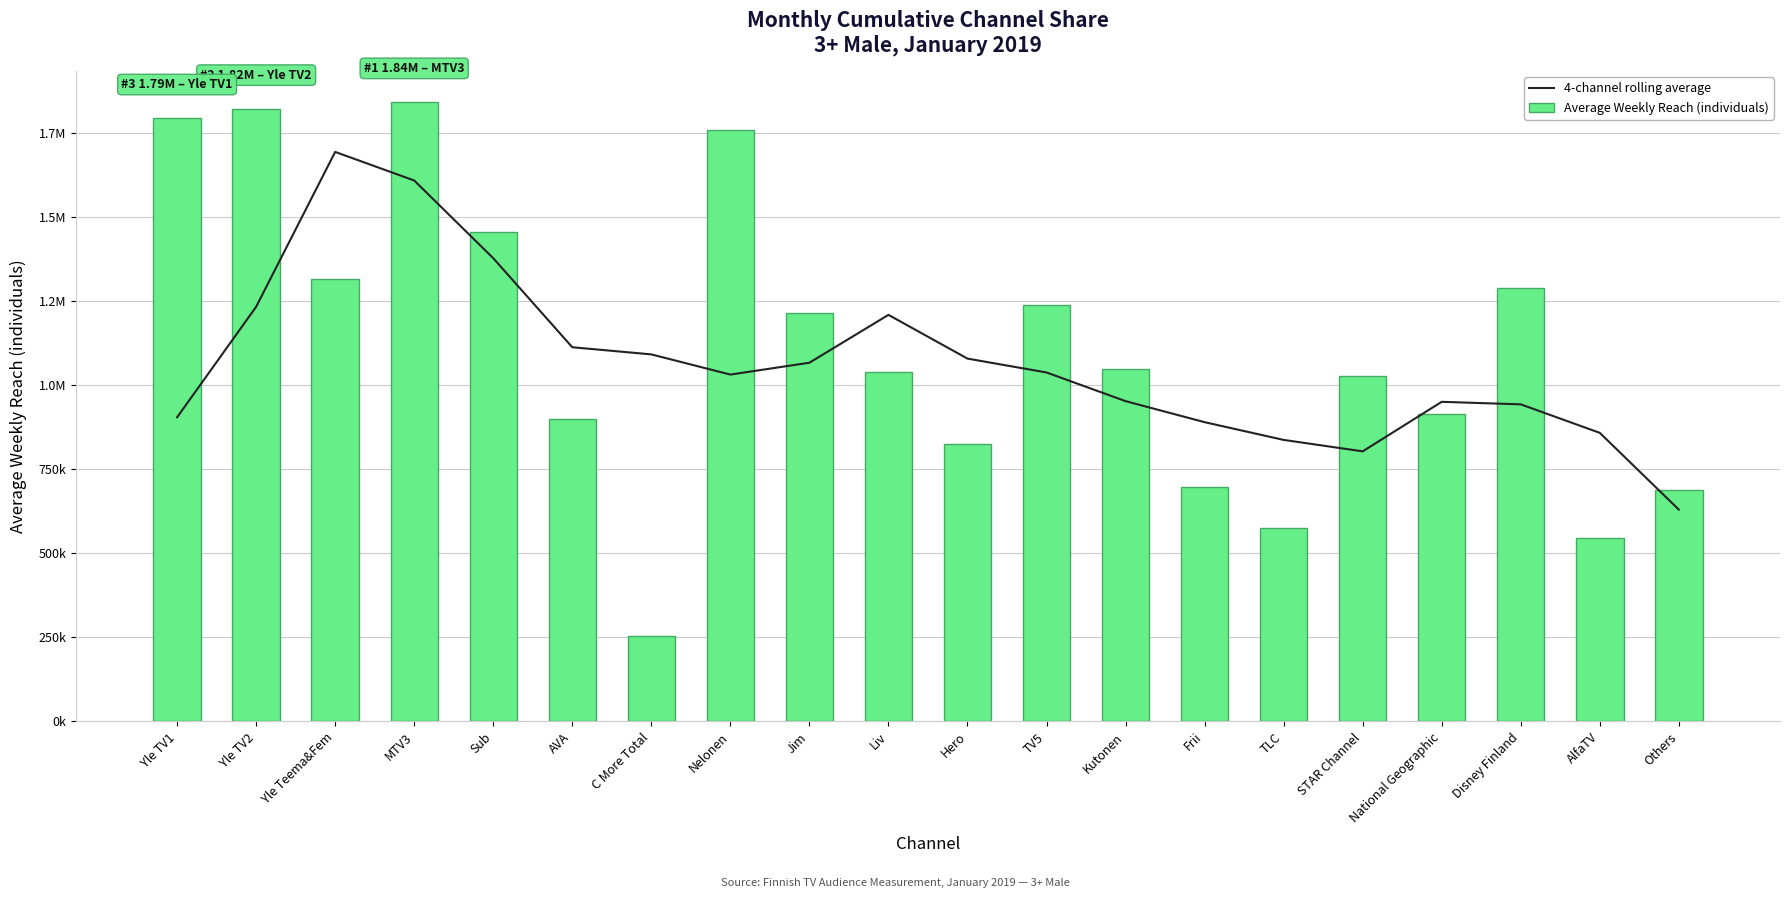

Reading left to right, transcribe all the data shown in this chart.

4-channel rolling average: Yle TV1=904000	Yle TV2=1232500	Yle Teema&Fem=1693000	MTV3=1608000	Sub=1377000	AVA=1112250	C More Total=1091000	Nelonen=1031000	Jim=1066250	Liv=1208500	Hero=1078500	TV5=1037250	Kutonen=952000	Frii=889500	TLC=836750	STAR Channel=802750	National Geographic=950000	Disney Finland=942500	AlfaTV=857750	Others=629500
Average Weekly Reach (individuals): Yle TV1=1794000	Yle TV2=1822000	Yle Teema&Fem=1314000	MTV3=1842000	Sub=1454000	AVA=898000	C More Total=255000	Nelonen=1757000	Jim=1214000	Liv=1039000	Hero=824000	TV5=1237000	Kutonen=1049000	Frii=698000	TLC=574000	STAR Channel=1026000	National Geographic=913000	Disney Finland=1287000	AlfaTV=544000	Others=687000